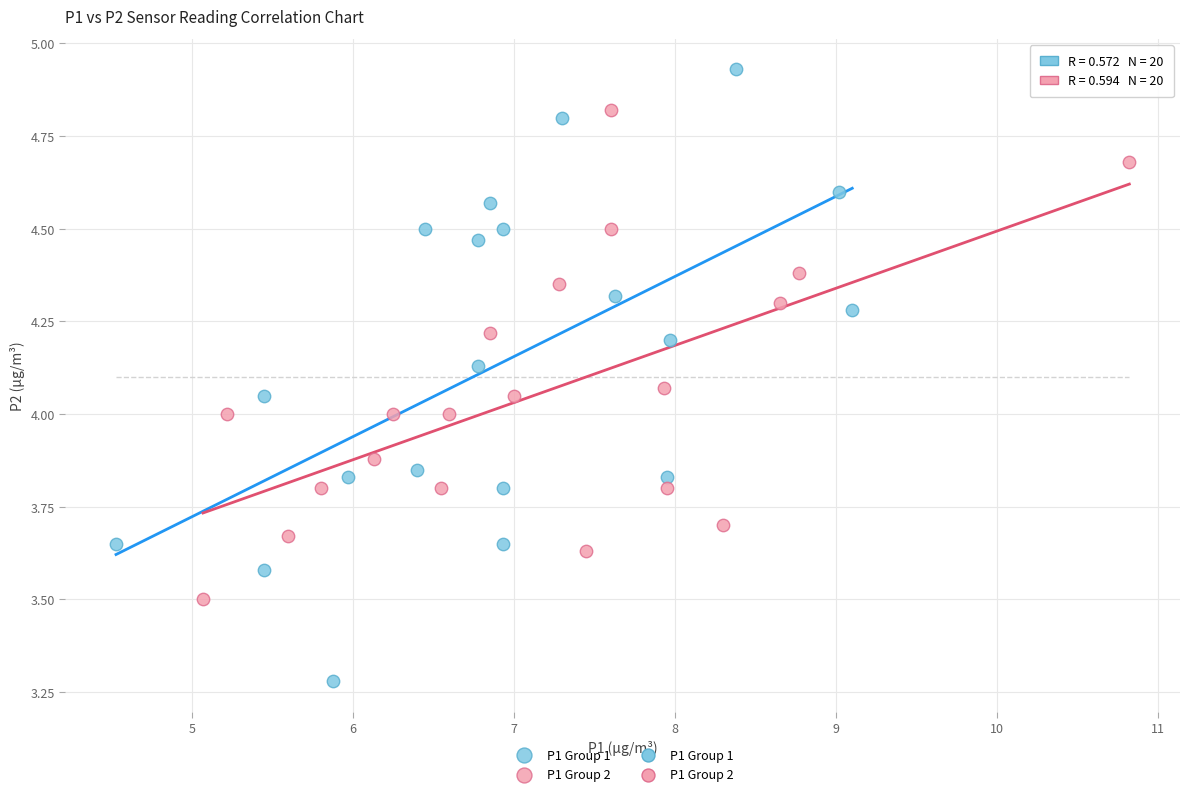

Which series contains the lowest Y value?

P1 Group 1